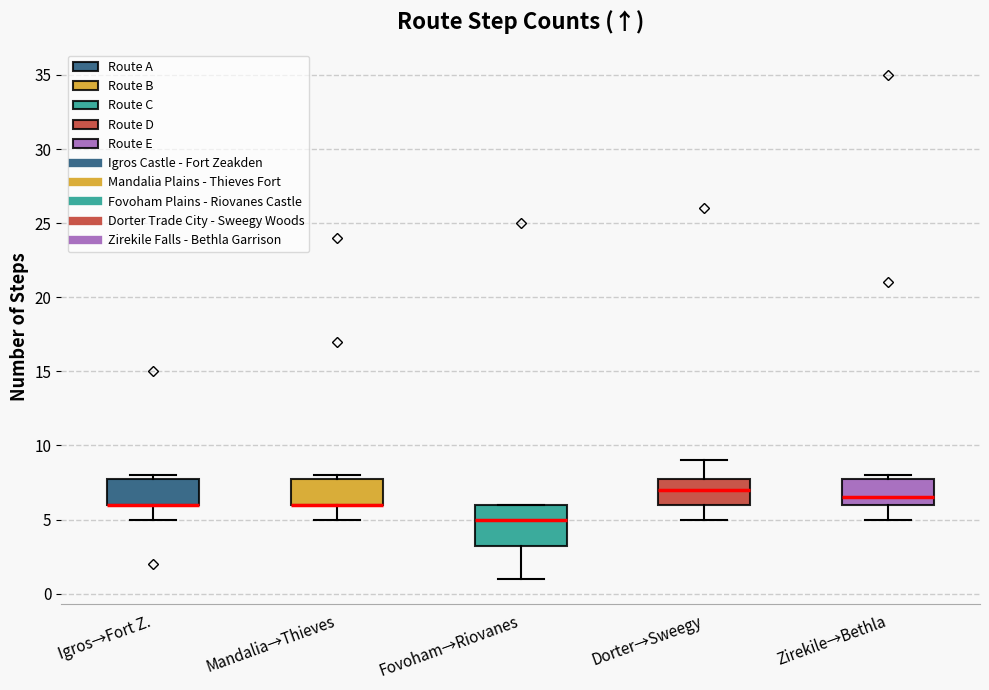

Reading left to right, transcribe this box plot: for each box, give where its median line is, the range the box spans, and where its two whiskers end, as read against the y-axis. The values are not printed on the chart, so give them approximately, as read against the axis.

Igros→Fort Z.: median 6.0 (drawn on the box's lower edge), box 6.0 to 8.0, whiskers 5.0 to 8.0 (just above the box's upper edge)
Mandalia→Thieves: median 6.0 (drawn on the box's lower edge), box 6.0 to 8.0, whiskers 5.0 to 8.0 (just above the box's upper edge)
Fovoham→Riovanes: median 5.0, box 3.5 to 6.0, whiskers 1.0 to 6.0
Dorter→Sweegy: median 7.0, box 6.0 to 8.0, whiskers 5.0 to 9.0
Zirekile→Bethla: median 6.5, box 6.0 to 8.0, whiskers 5.0 to 8.0 (just above the box's upper edge)